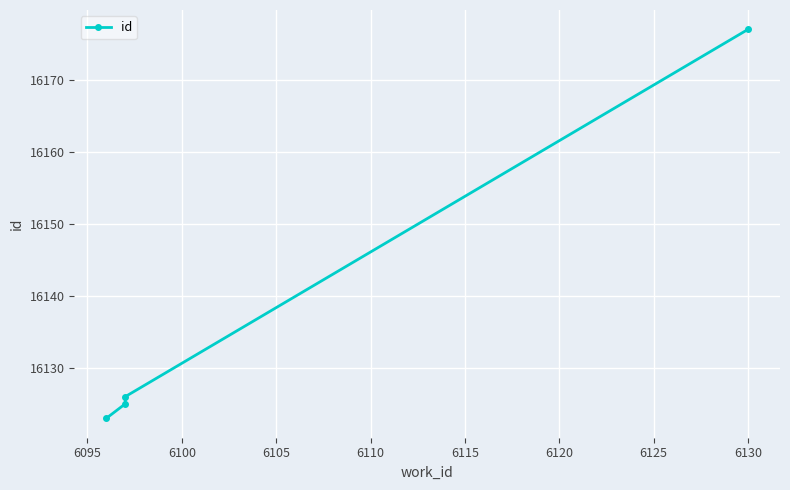

What is the average value?

16138